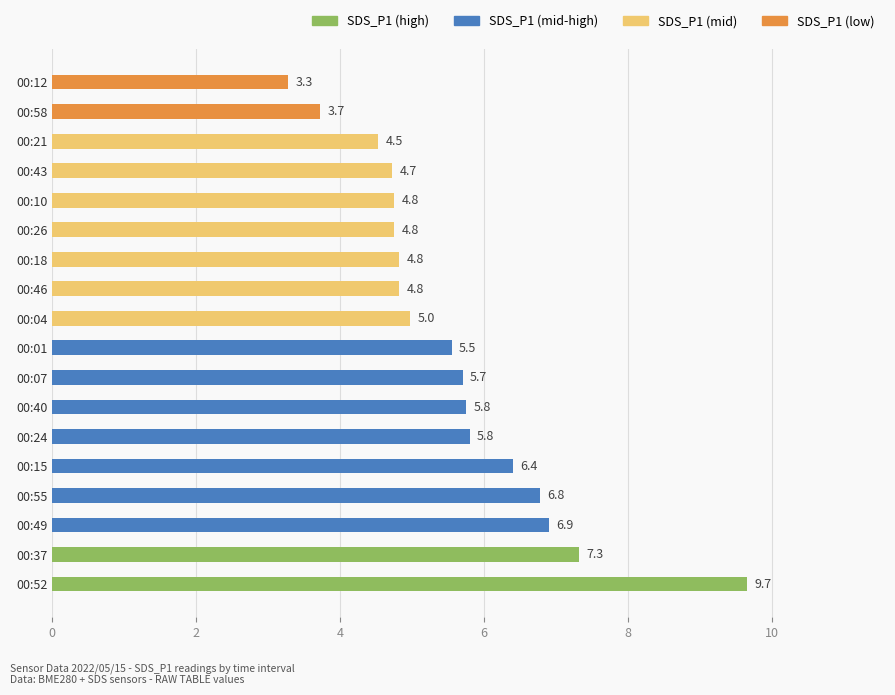

What is the average value?

5.6